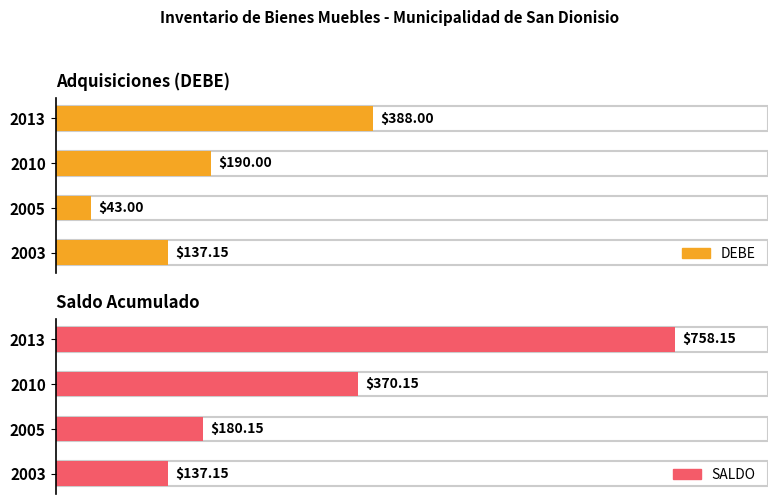

At how many categories does at least one series exceed 630?

1